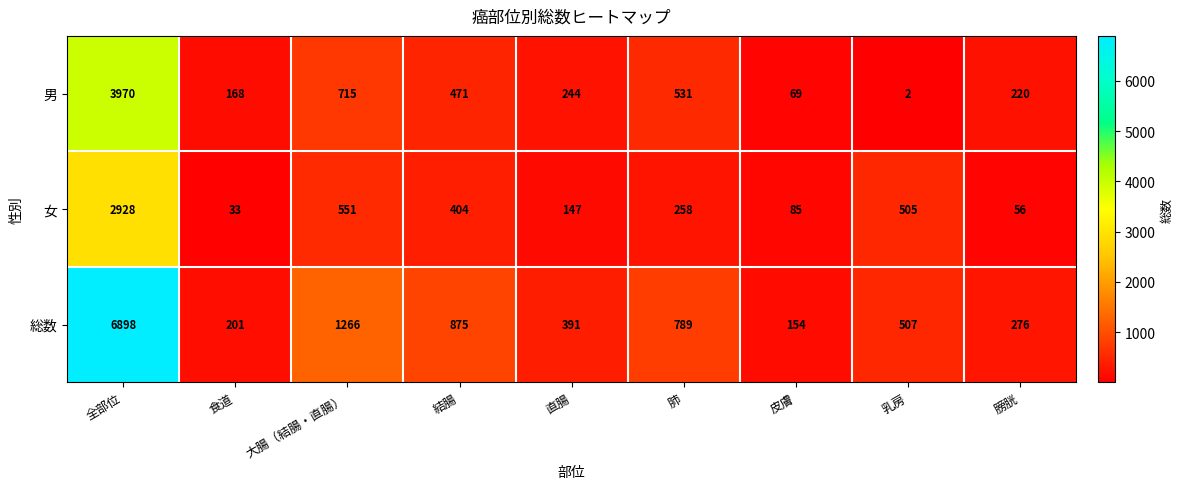

What is the sum of the 総数 values at 肺 and 乳房?

1296